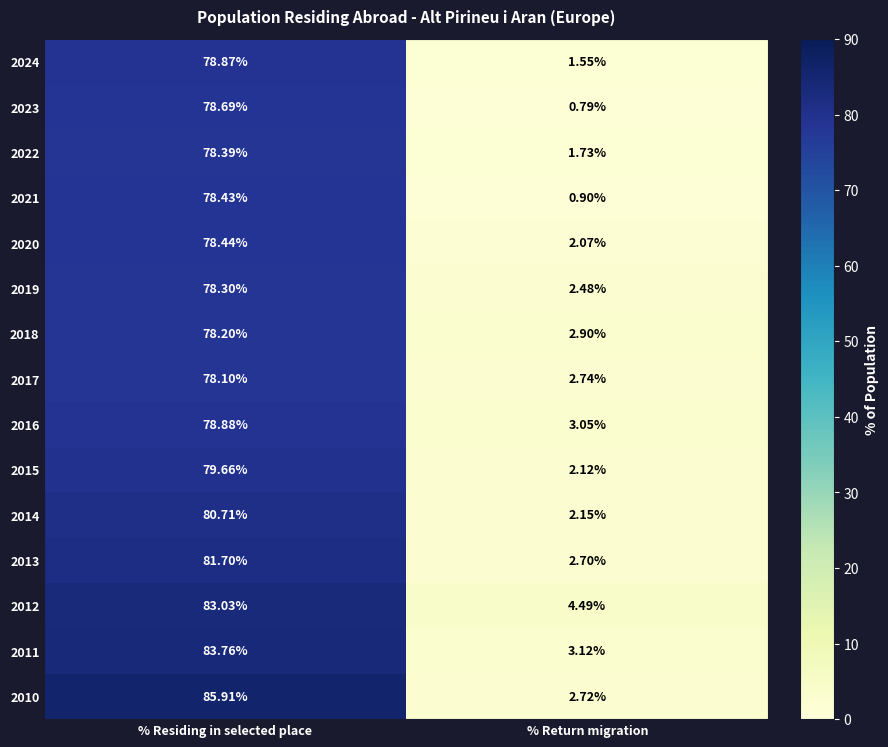

At which label does 2024 reach its minimum?

% Return migration